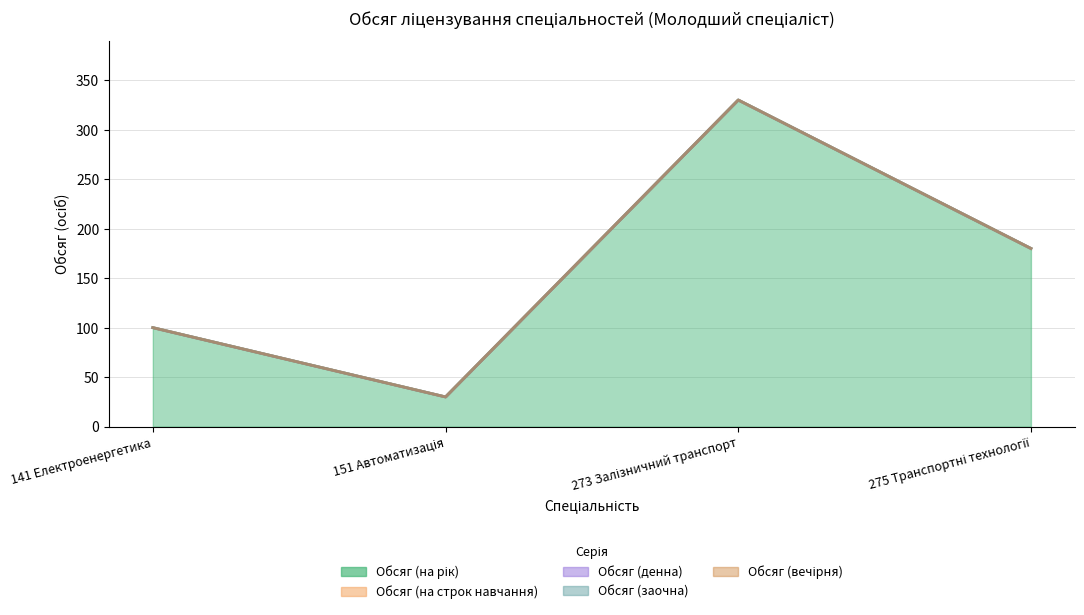

Does the chart display data point markers on the line(s)?

No